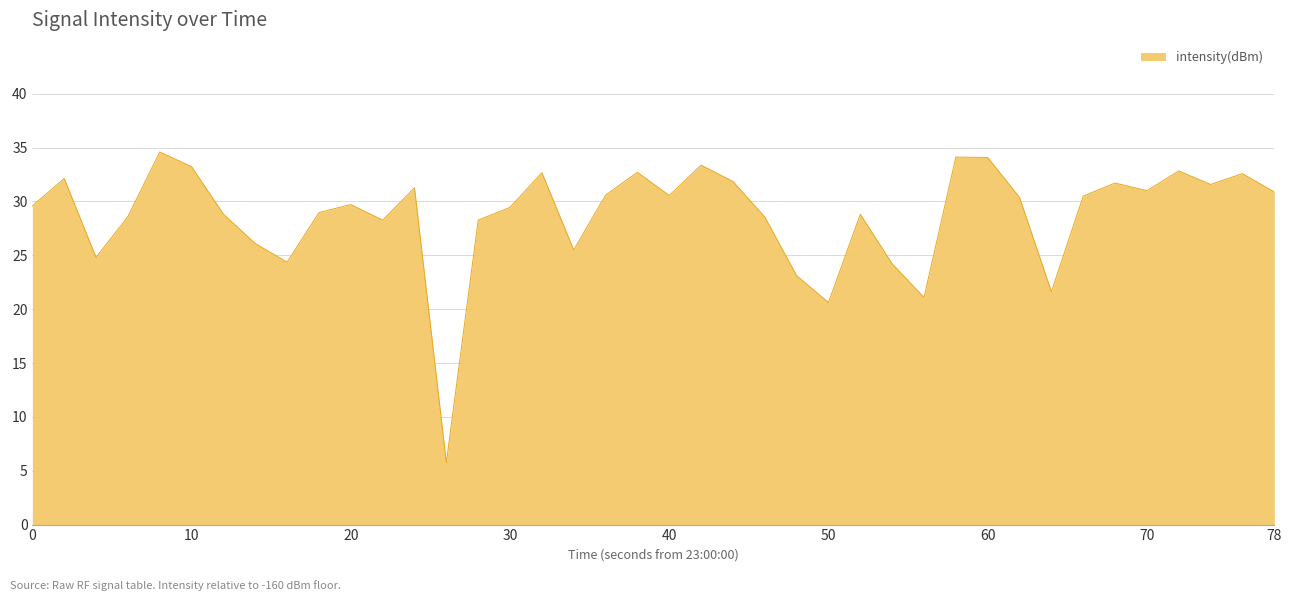

What is the smallest value displayed?

5.8